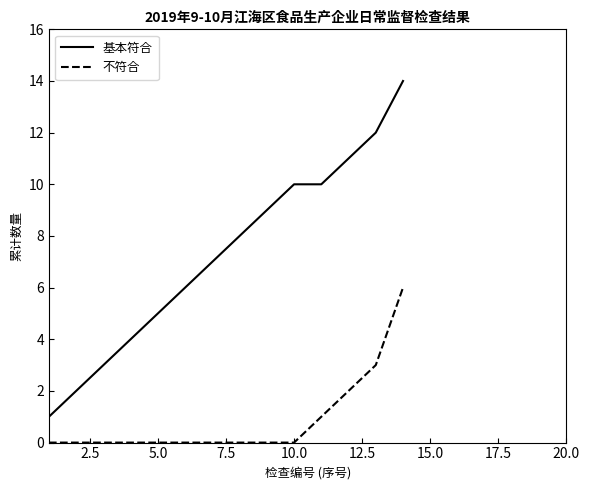

Does the chart have visible grid lines?

No